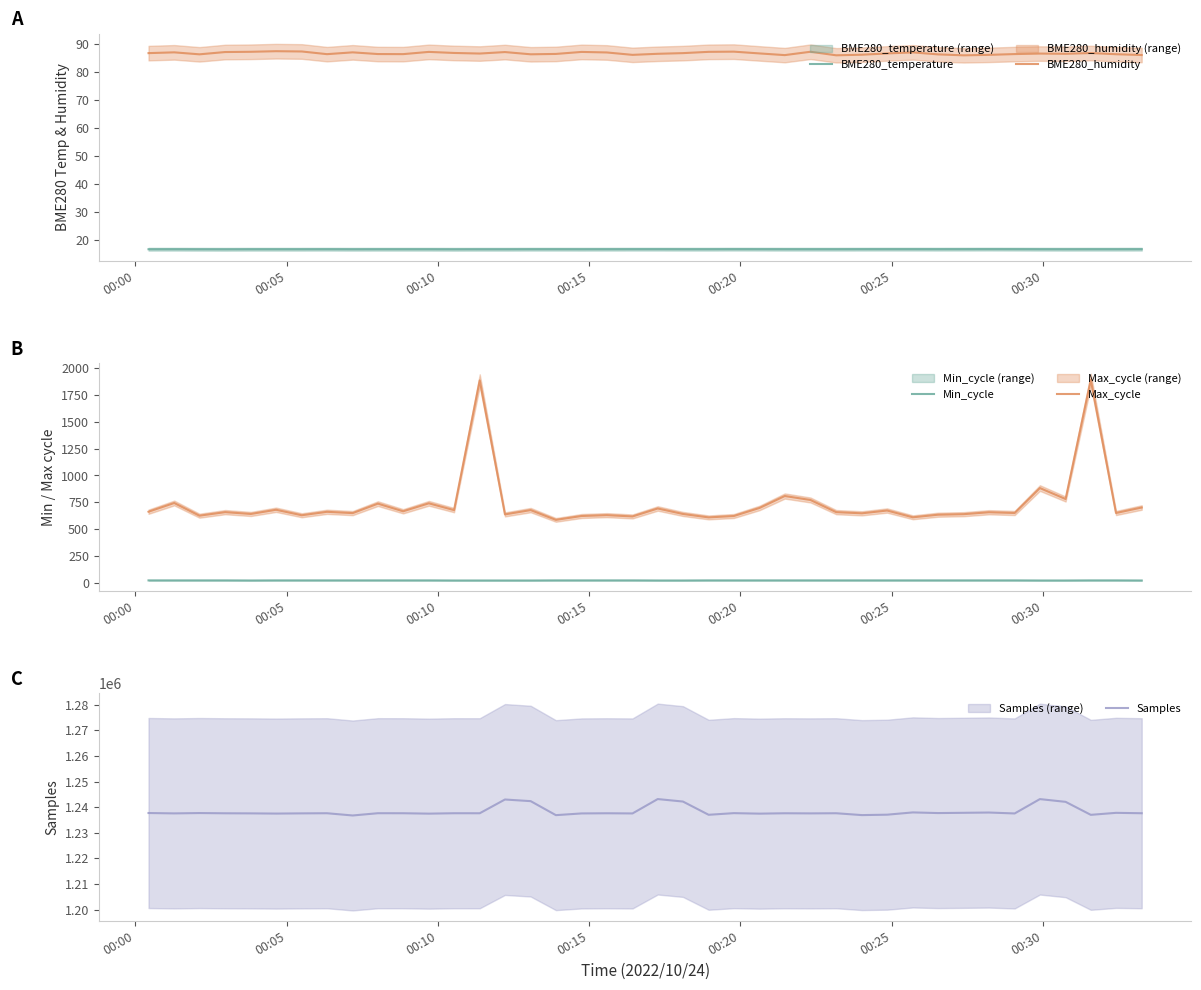

Reading right to left, extract all data points from this chart.

BME280_temperature: 16.6	16.6	16.6	16.6	16.6	16.6	16.6	16.6	16.6	16.6	16.6	16.6	16.6	16.6	16.6	16.6	16.6	16.6	16.6	16.6	16.6	16.6	16.6	16.6	16.6	16.6	16.6	16.6	16.6	16.6	16.6	16.6	16.6	16.6	16.6	16.6	16.6	16.6	16.6	16.6
BME280_humidity: 86.2	86.4	86.9	86.6	86.7	86.5	86.2	86.0	86.4	87.1	86.7	86.3	86.0	87.3	86.1	86.7	87.4	87.3	86.8	86.6	86.2	87.1	87.3	86.5	86.4	87.2	86.7	86.9	87.3	86.5	86.5	87.1	86.5	87.4	87.5	87.3	87.2	86.4	87.1	86.8
Min_cycle: 23.0	24.0	24.0	23.0	23.0	24.0	24.0	24.0	24.0	24.0	24.0	24.0	24.0	24.0	24.0	24.0	24.0	24.0	23.0	23.0	24.0	24.0	24.0	24.0	23.0	23.0	23.0	23.0	24.0	24.0	24.0	24.0	24.0	24.0	24.0	23.0	24.0	24.0	24.0	24.0
Max_cycle: 702.0	651.0	1890.0	781.0	883.0	651.0	658.0	640.0	635.0	611.0	674.0	648.0	659.0	772.0	809.0	698.0	623.0	610.0	642.0	693.0	619.0	631.0	623.0	587.0	678.0	638.0	1885.0	678.0	741.0	667.0	738.0	650.0	662.0	630.0	681.0	642.0	659.0	626.0	744.0	663.0
Samples: 1237621.0	1237774.0	1236996.0	1242072.0	1243143.0	1237536.0	1237898.0	1237788.0	1237688.0	1237941.0	1237053.0	1236894.0	1237618.0	1237563.0	1237610.0	1237461.0	1237657.0	1237014.0	1242191.0	1243157.0	1237542.0	1237610.0	1237545.0	1236874.0	1242346.0	1242987.0	1237615.0	1237620.0	1237463.0	1237620.0	1237630.0	1236745.0	1237622.0	1237569.0	1237489.0	1237568.0	1237602.0	1237692.0	1237560.0	1237706.0